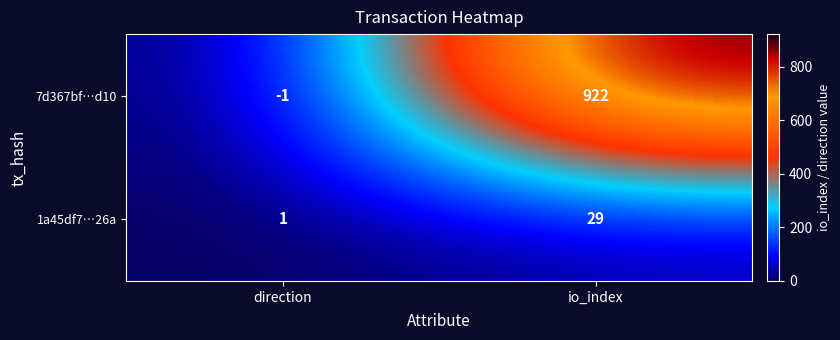

Which category has the highest value in the 7d367bf…d10 series?

io_index